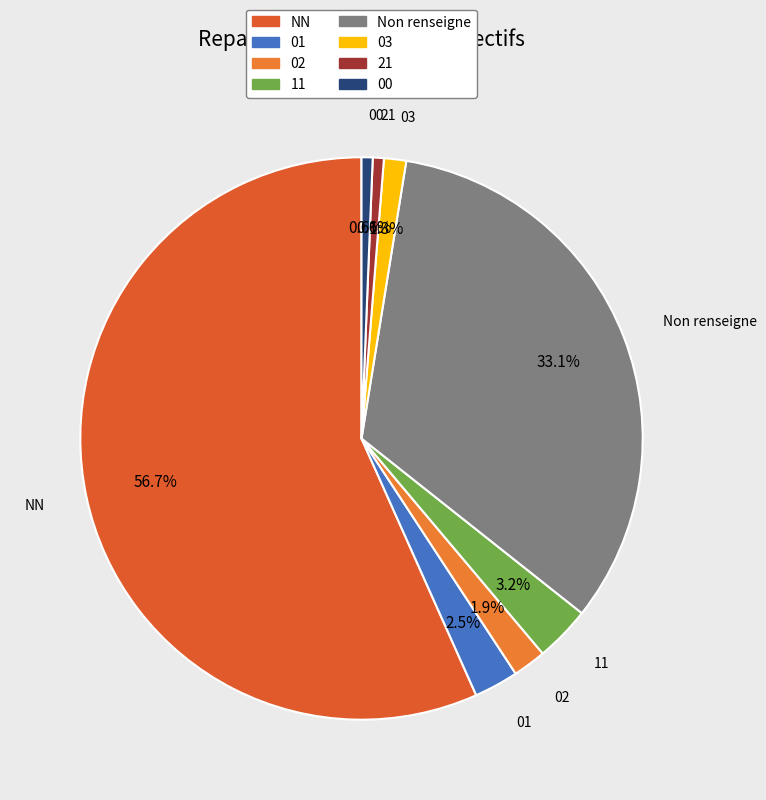

How many segments does this pie chart have?

8